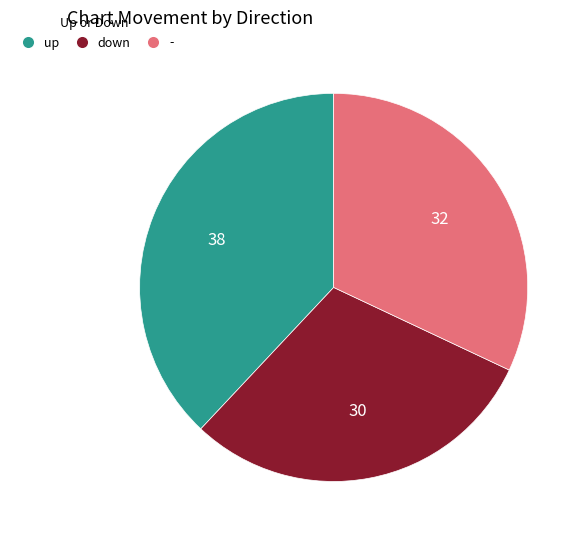

Is there any slice that represents more than half of the pie?

No